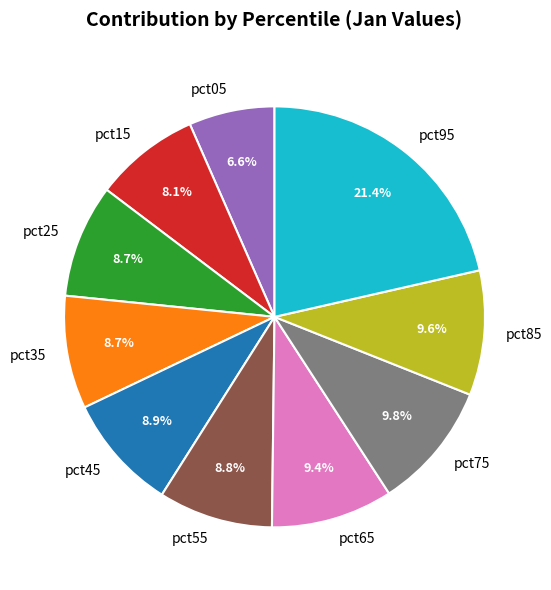

Is there a majority slice in this chart?

No